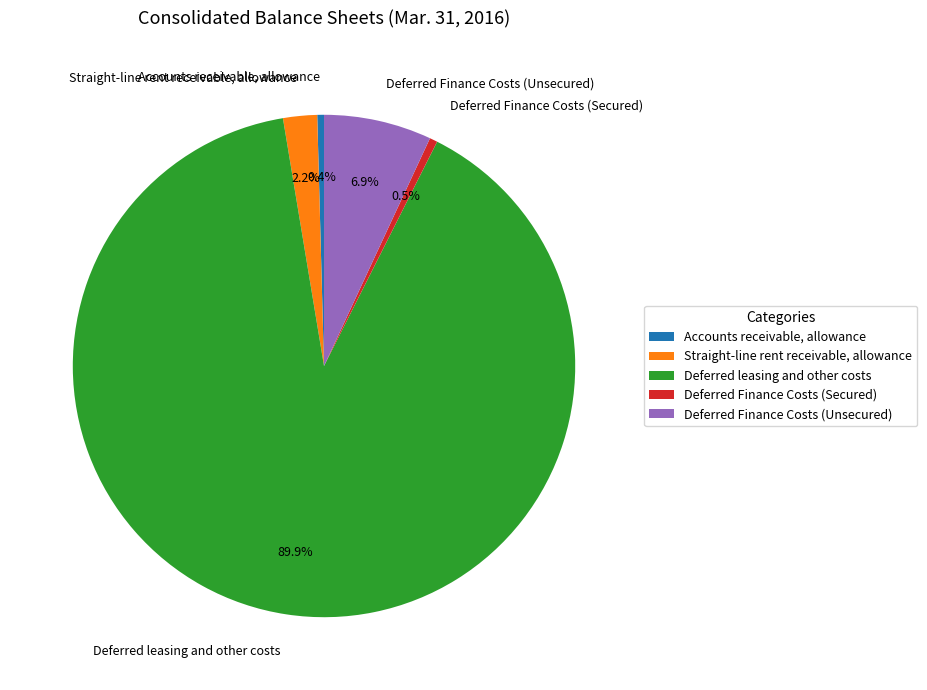

Count the number of slices in the pie.

5